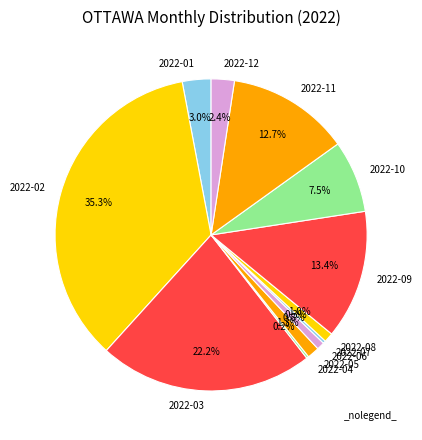

What is the largest slice in the pie chart?

2022-02